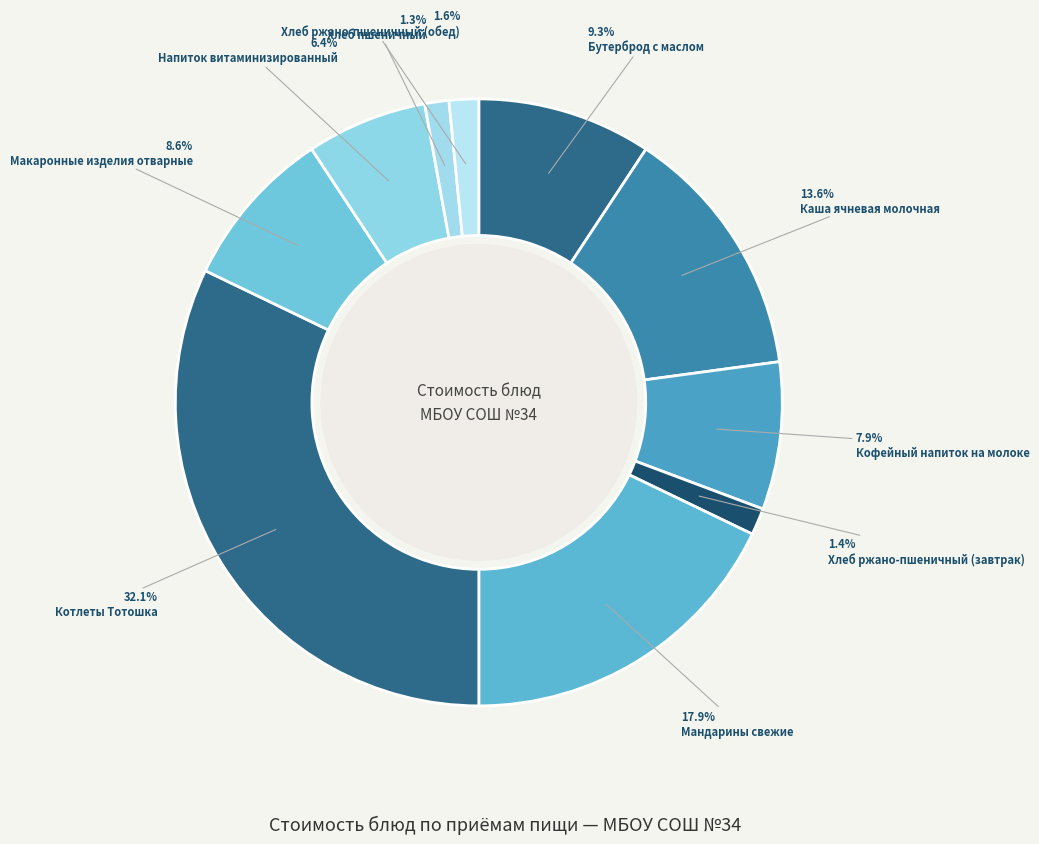

Which category has the biggest portion of the pie?

Котлеты Тотошка